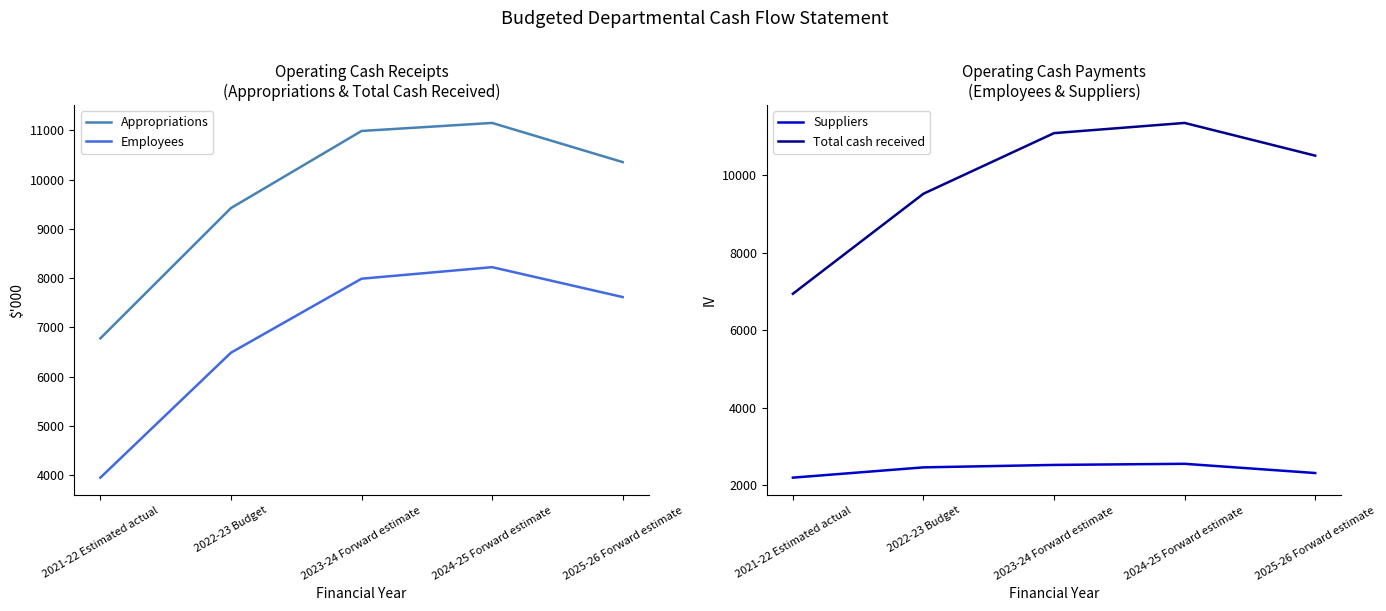

How many lines are shown in the chart?

4